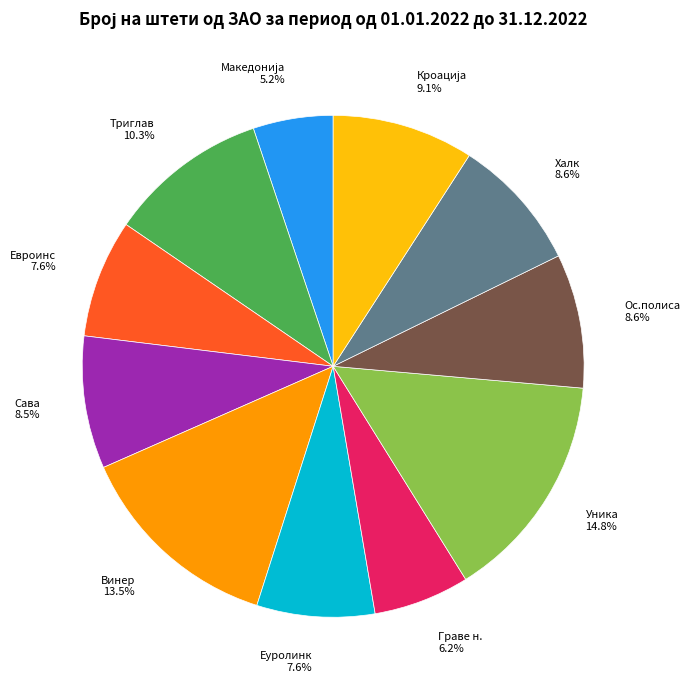

Is there any slice that represents more than half of the pie?

No